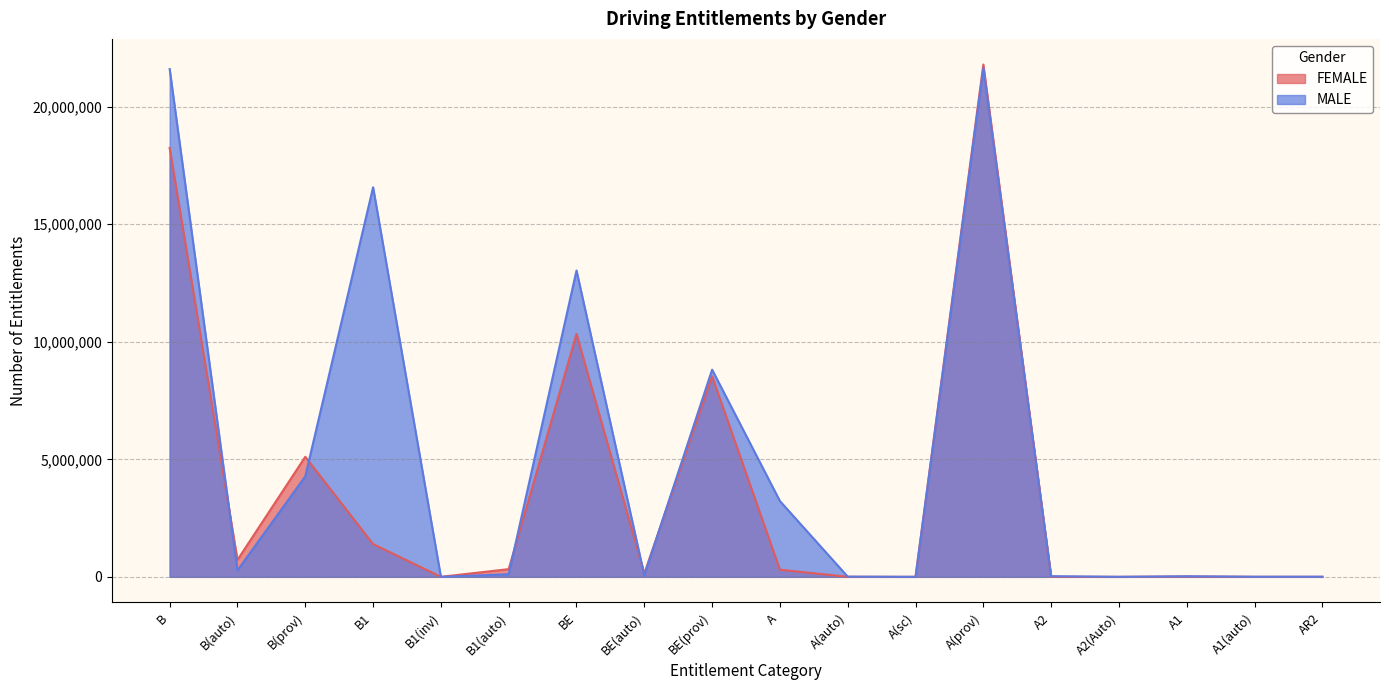

How many data points in MALE are less than 110976?

9